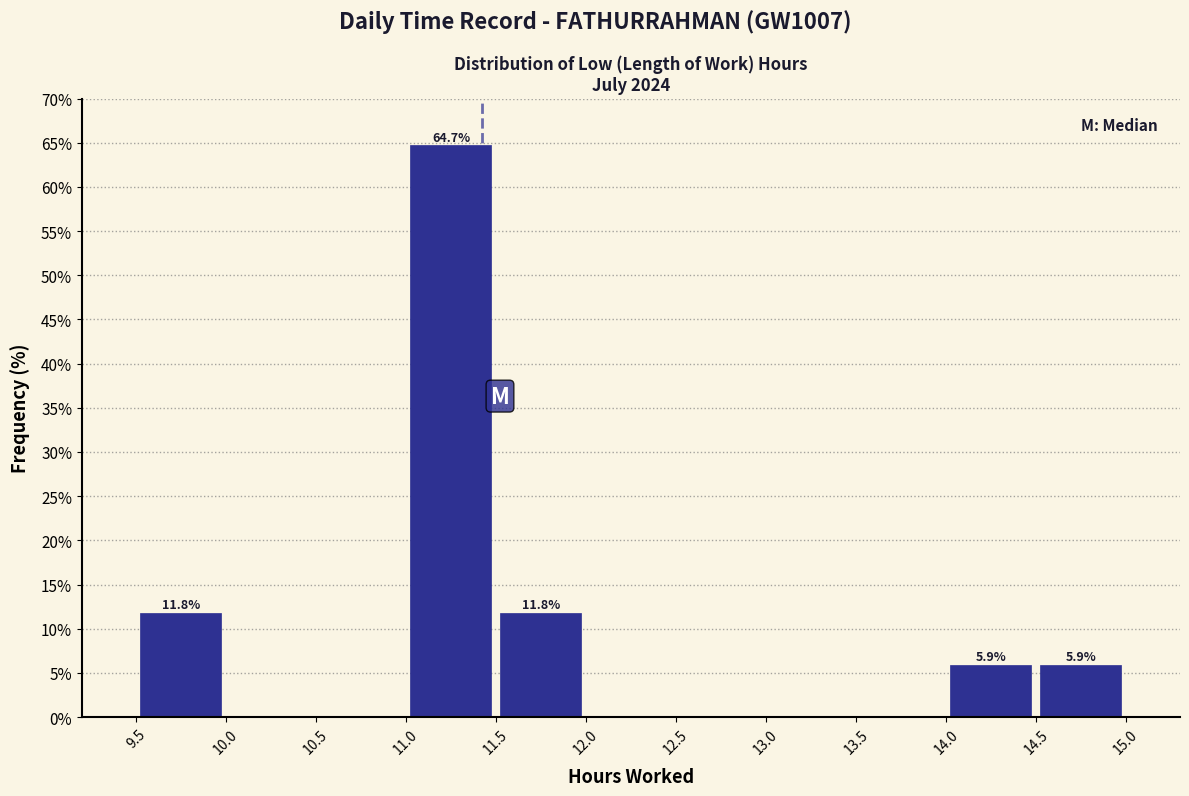

Which range on the x-axis has the tallest bar?

11.0 to 11.5